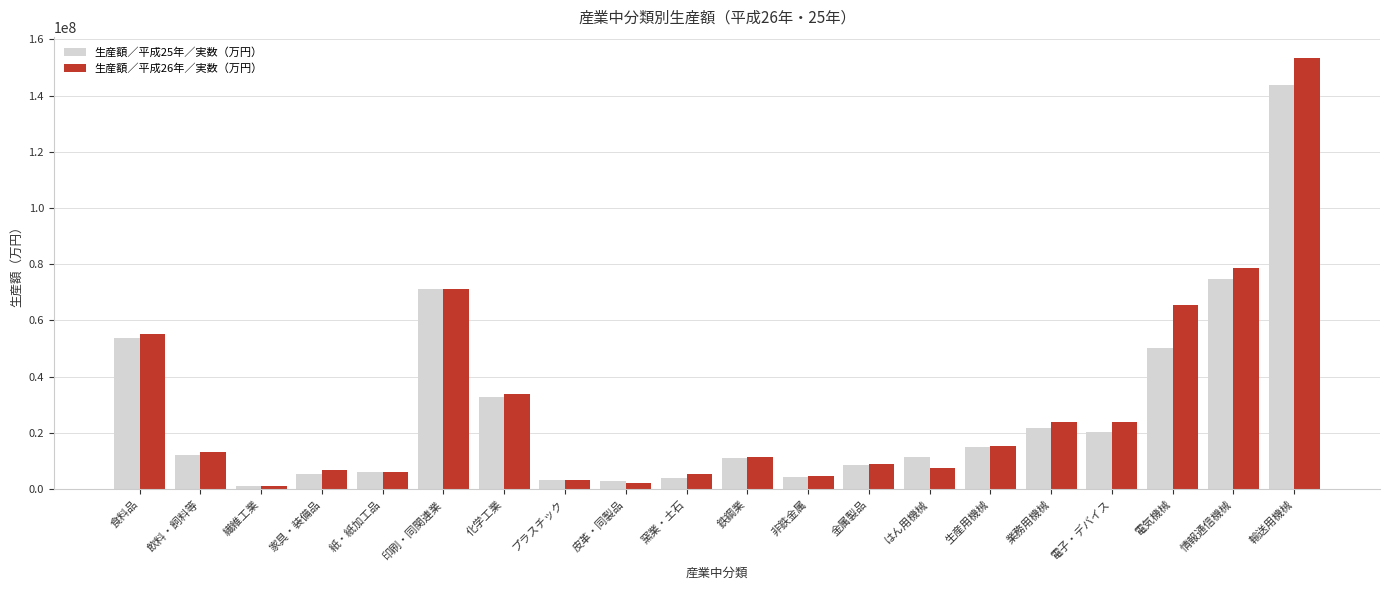

Where does the 生産額／平成25年／実数（万円） series first go above 12095659?

食料品